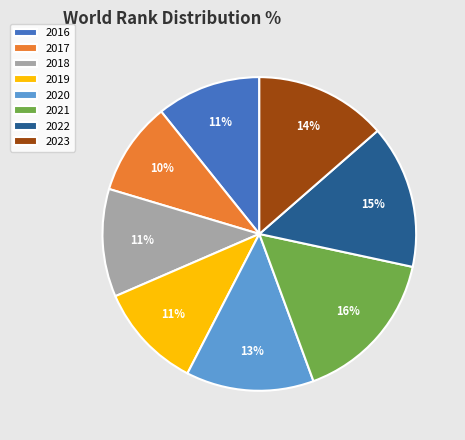

Which slice is the largest?

2021